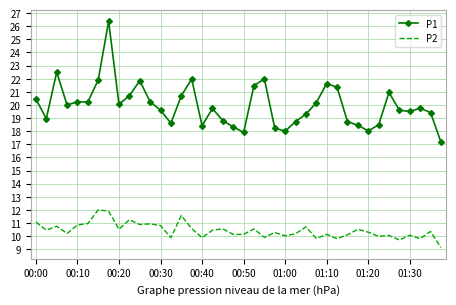

True or false: P1 and P2 intersect in this chart.

False